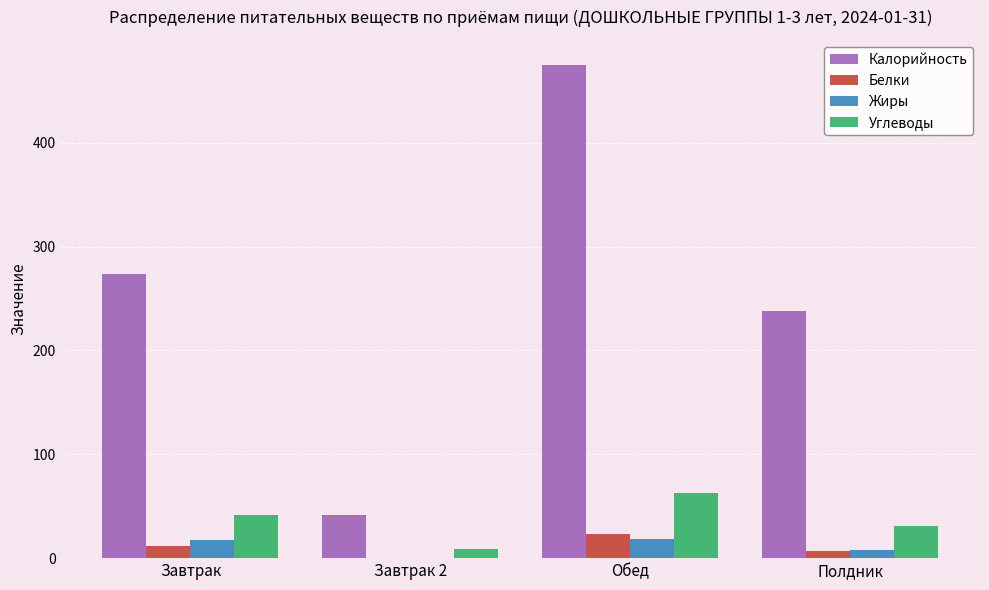

What is the sum of all Жиры values?

43.5